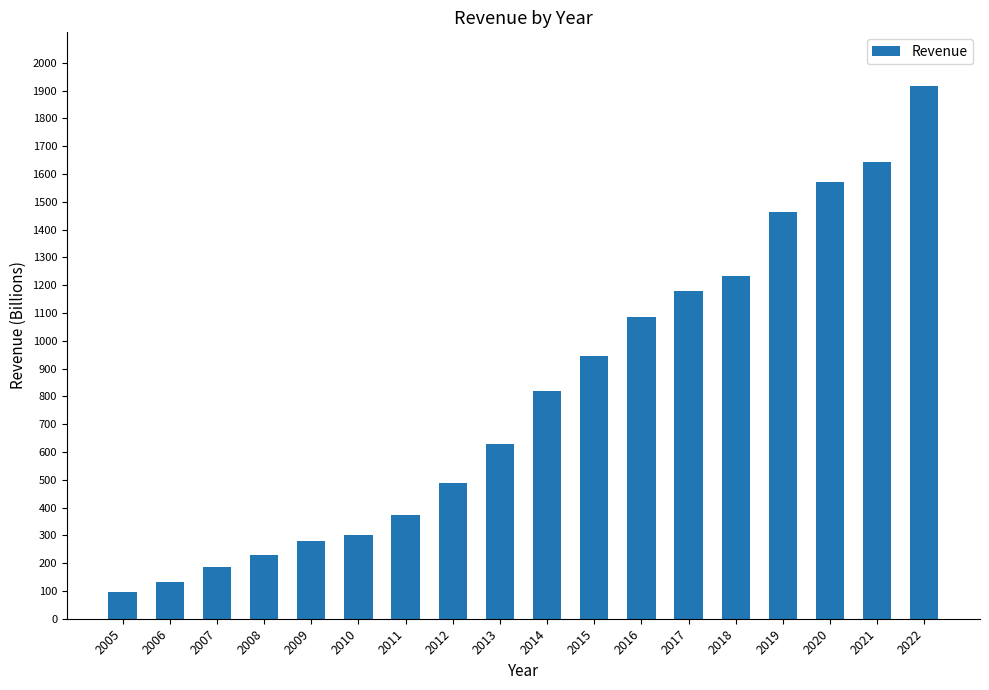

Read the value at 2020.

1569.5